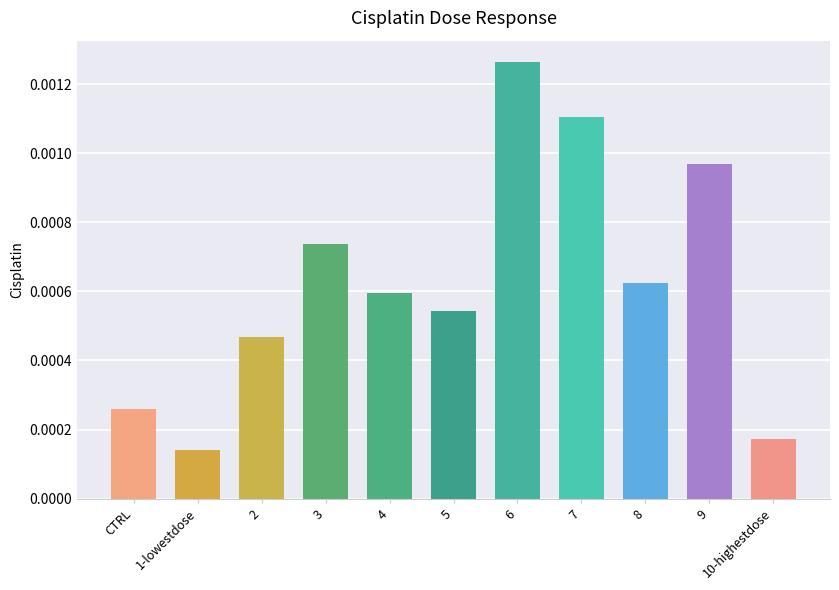

What position from the right is CTRL?

11